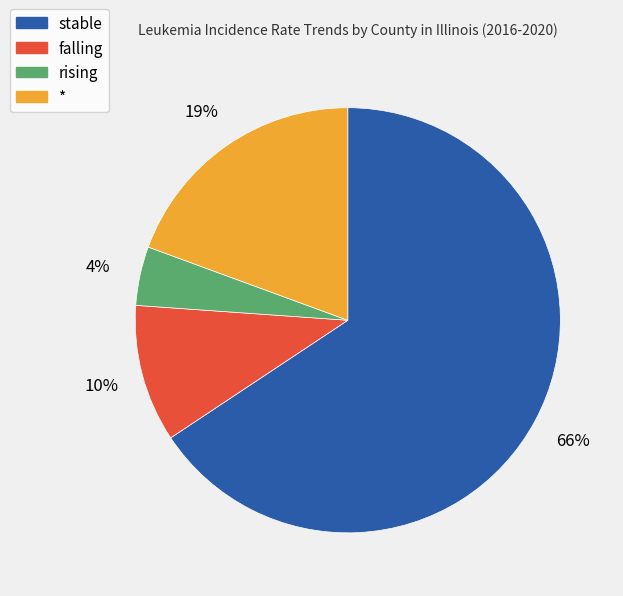

To the nearest percent, what portion does falling represent?

10%